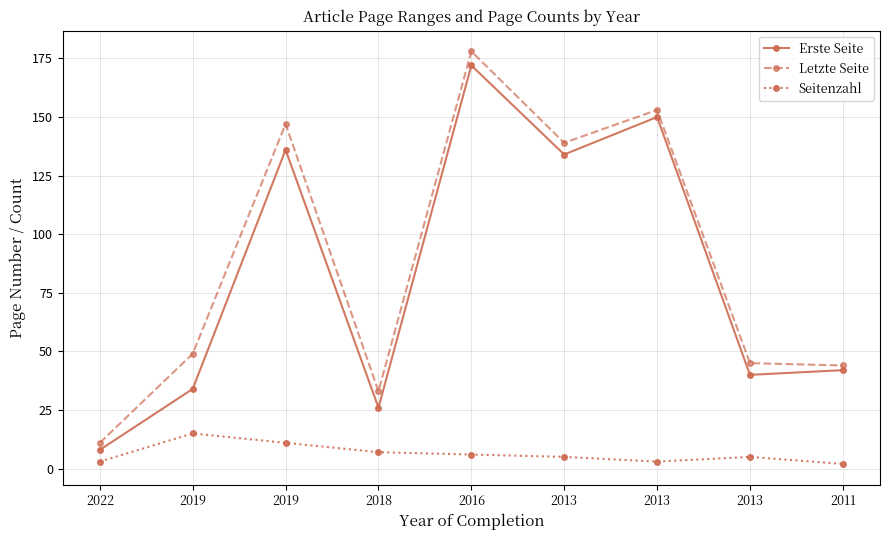

Is this an area chart (filled region under the line)?

No